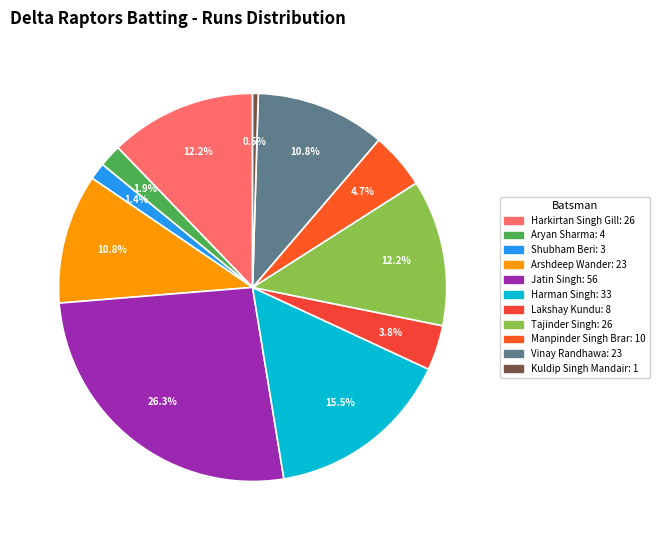

What percentage is NOT represented by Manpinder Singh Brar?

95.3%